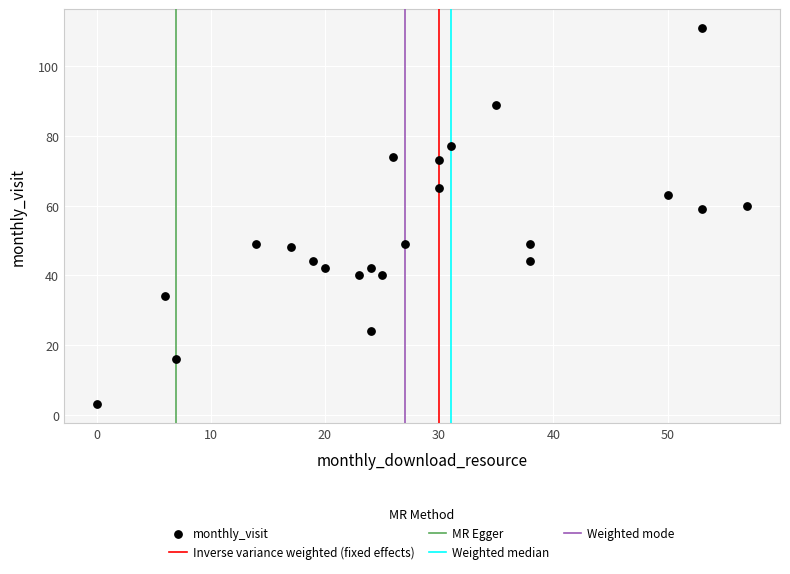

What is the range of X values (max minus min)?

57